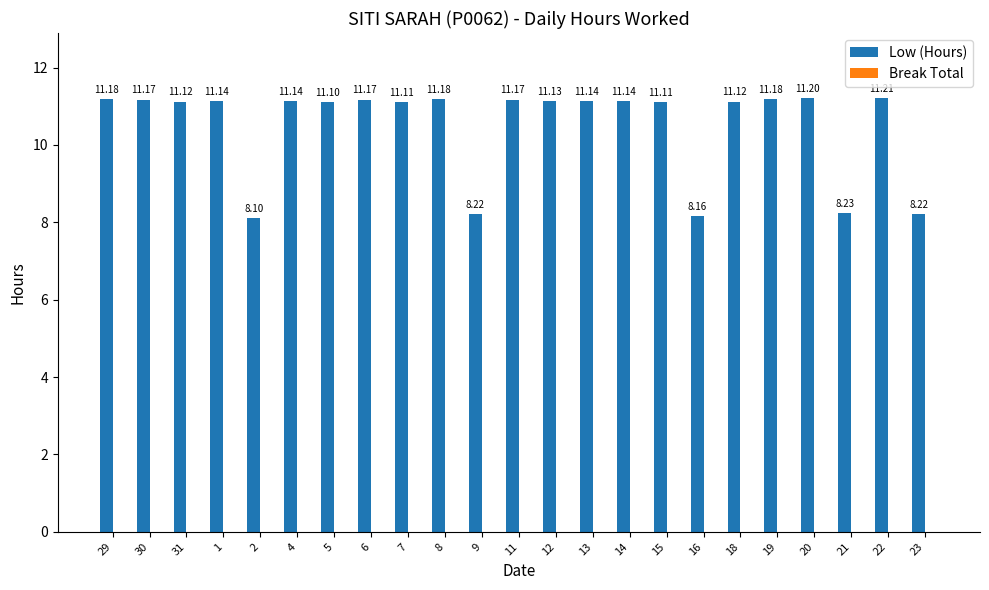

What is the sum of all values?

241.6